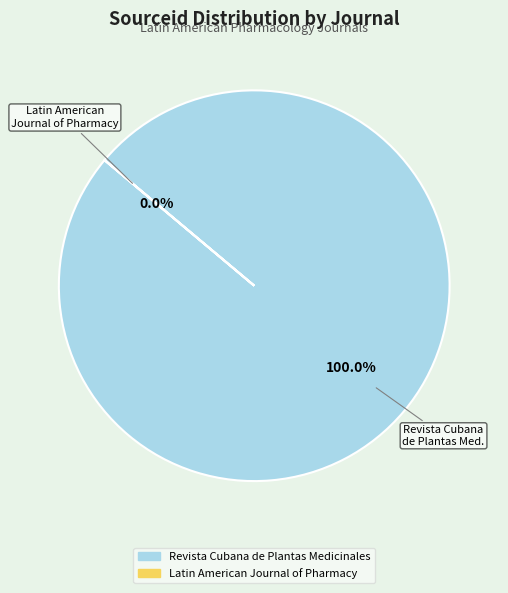

Which slice represents more than half of the pie?

Revista Cubana de Plantas Medicinales